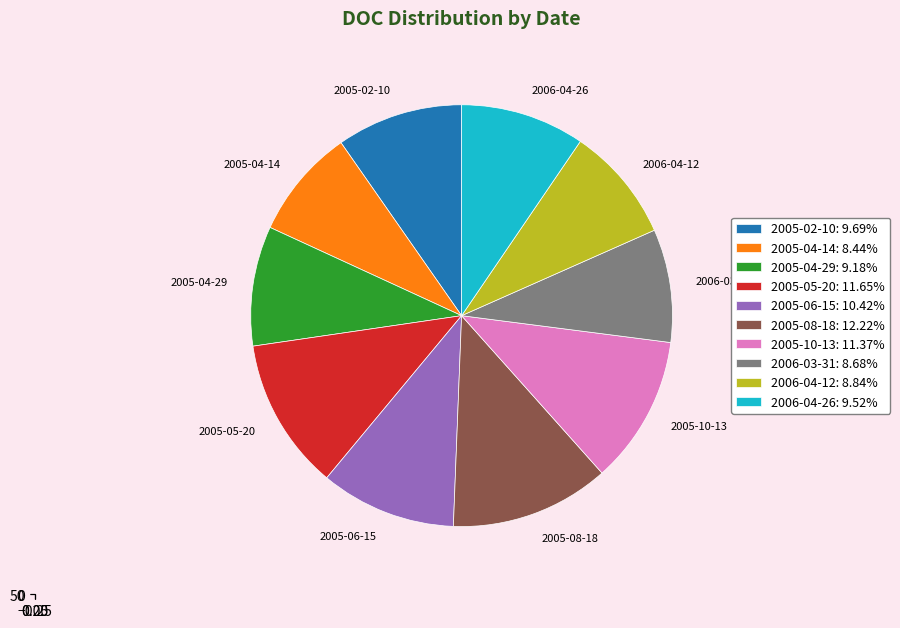

Approximately how many times larger is the value at 2005-05-20 compared to 2006-03-31?

1.3